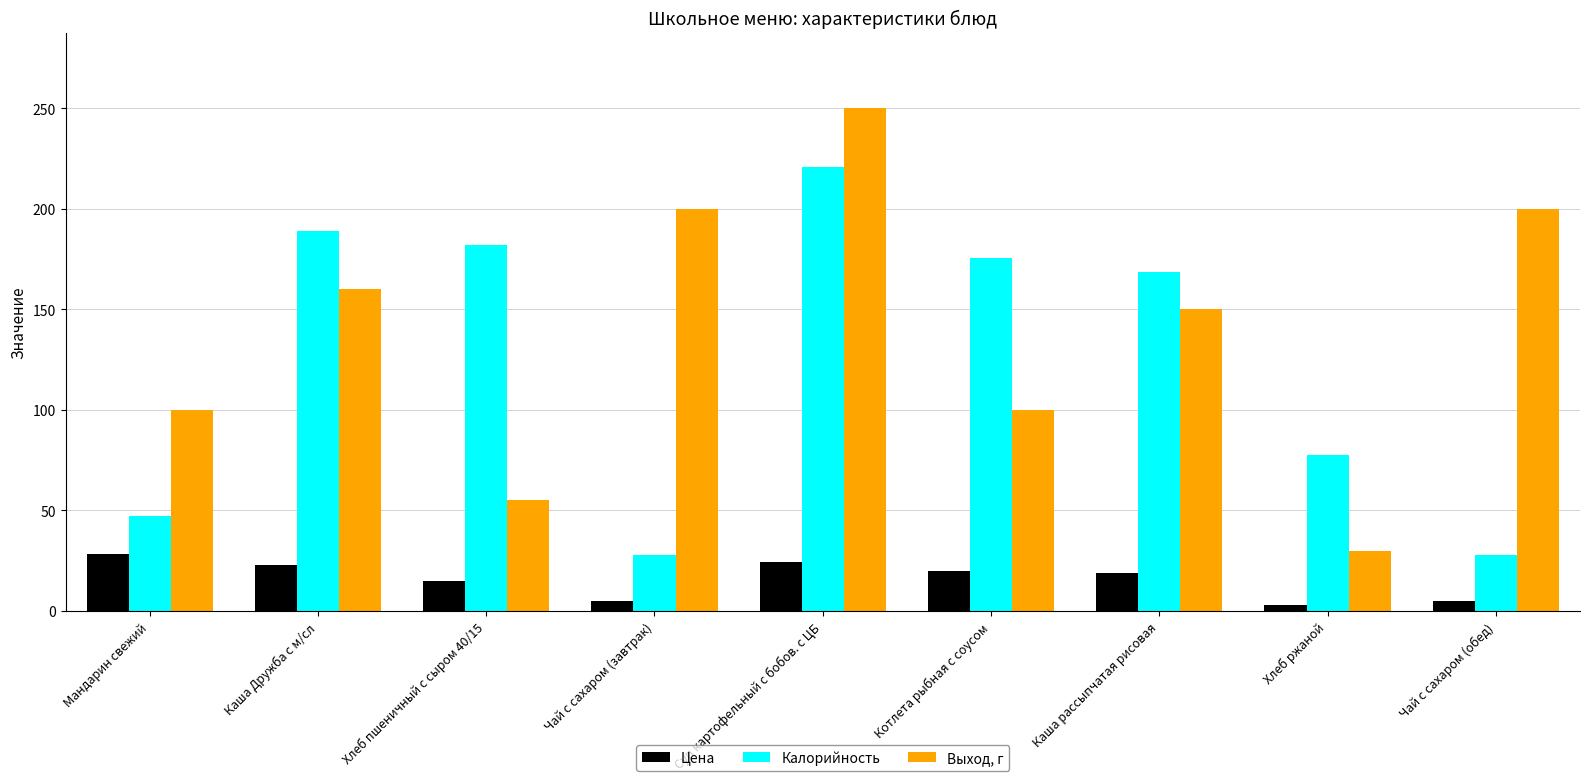

Count the Выход, г values in the range 100 to 200.

6